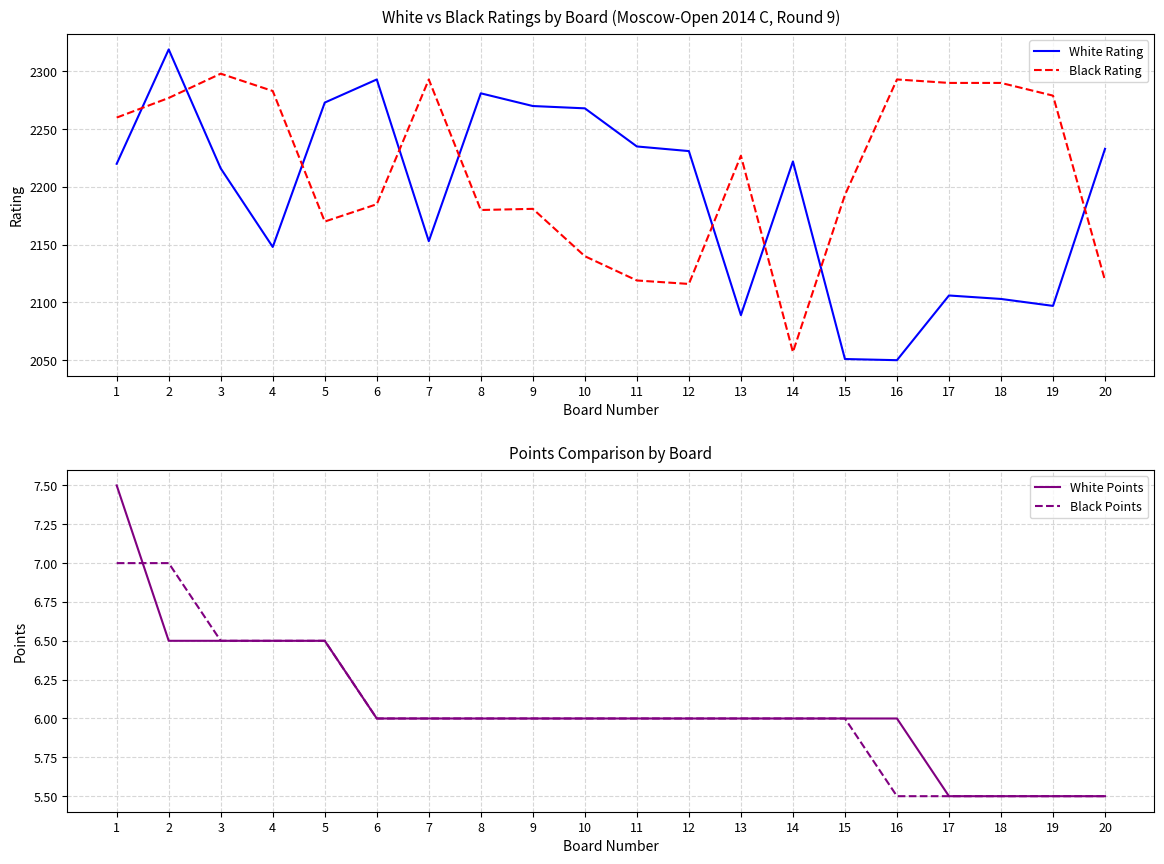

How many values in the White Points series exceed 6?

5